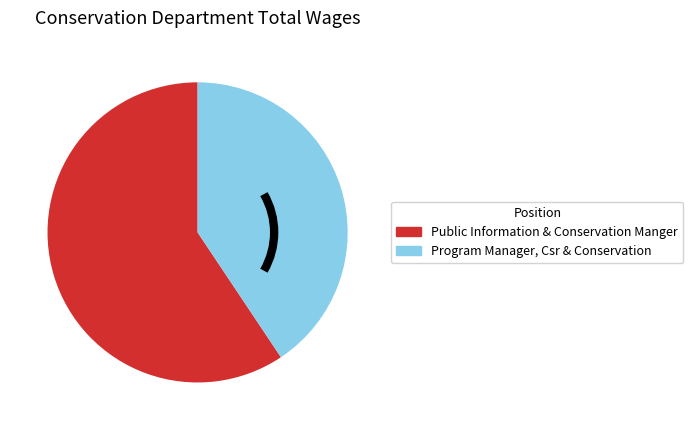

Which category has the smallest portion of the pie?

Program Manager, Csr & Conservation